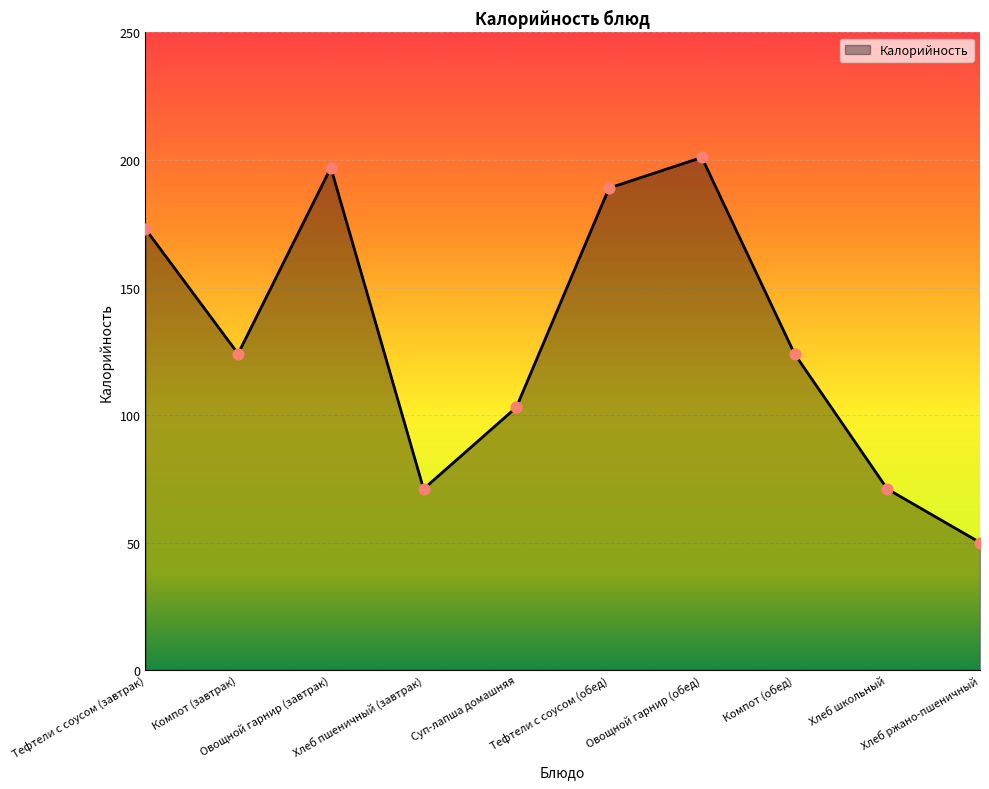

Between Тефтели с соусом (завтрак) and Компот (завтрак), which is larger?

Тефтели с соусом (завтрак)